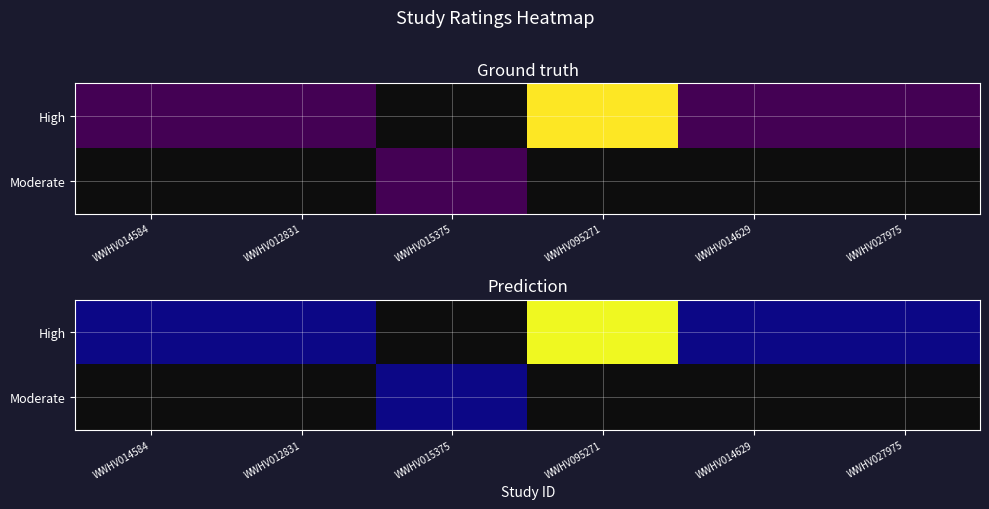

How many data points does each series have?

6